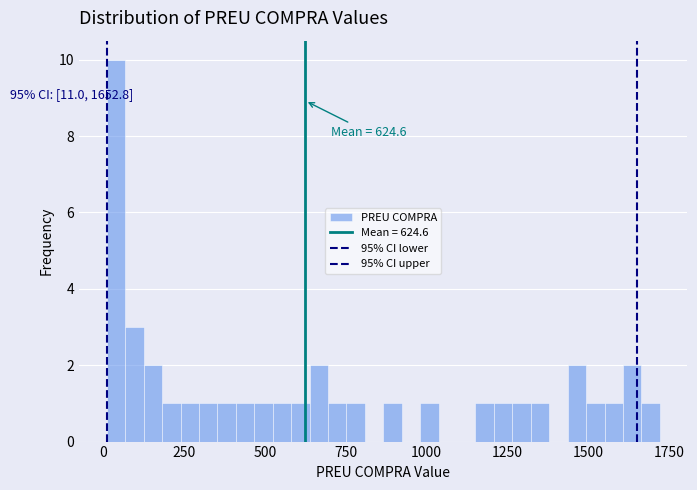

Read against the x-axis, roughly where is the centre of the tallest bar?

50